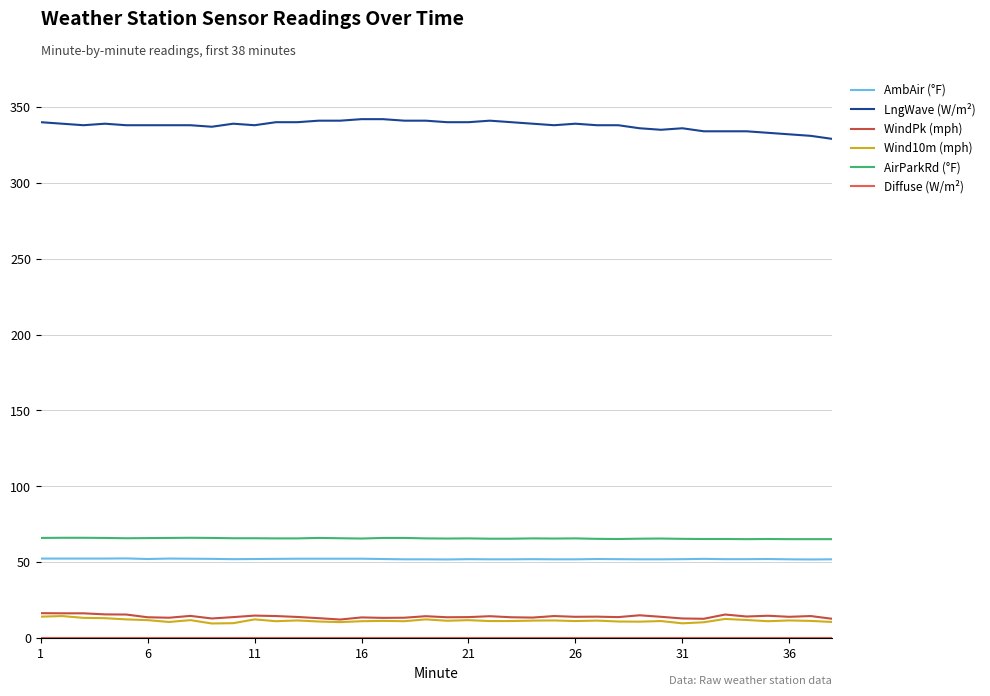

What is the maximum value shown in the chart?

342.0